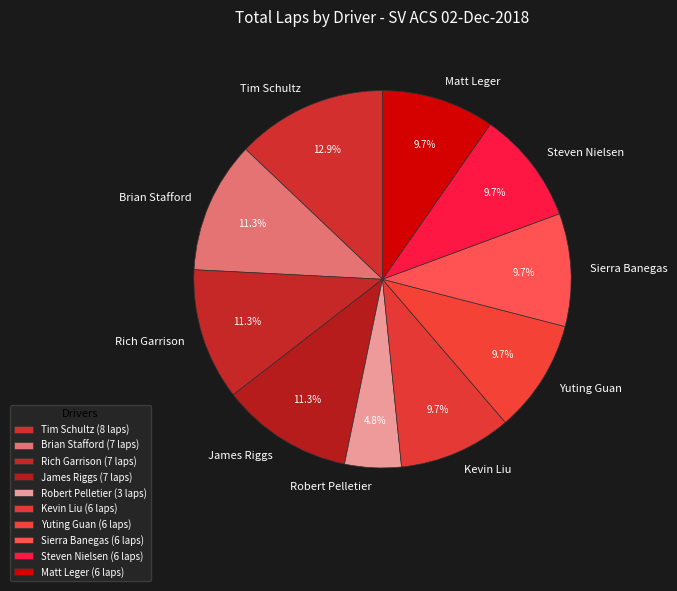

How many segments does this pie chart have?

10